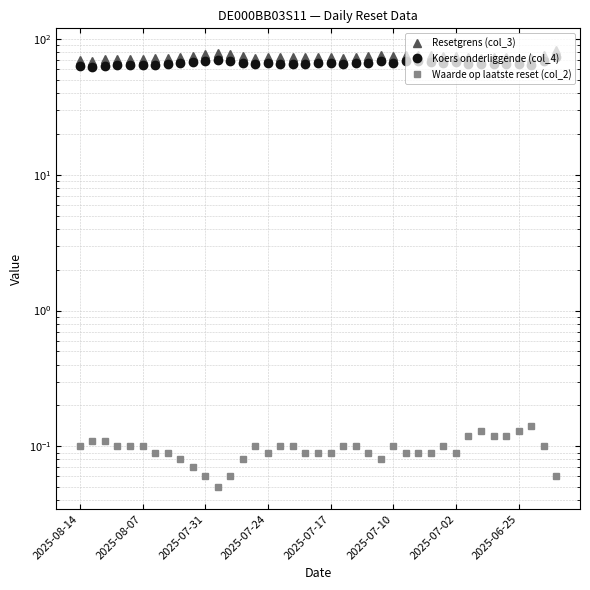

At which category is the sum across all series the highest?

38